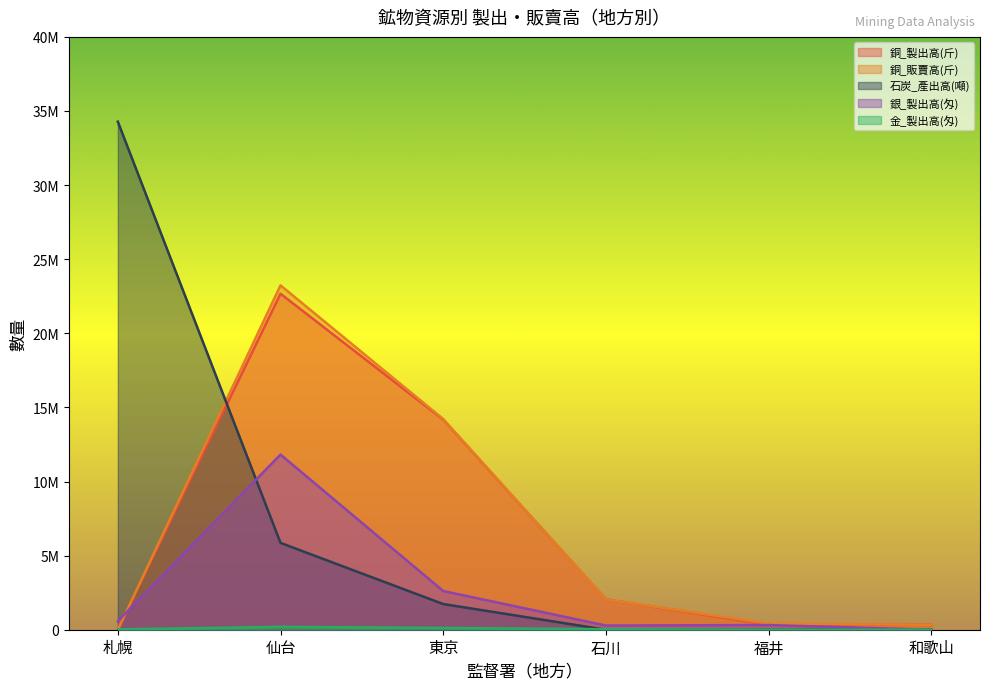

Is it true that 石炭_產出高(噸) equals 7687336 at 仙台?

False